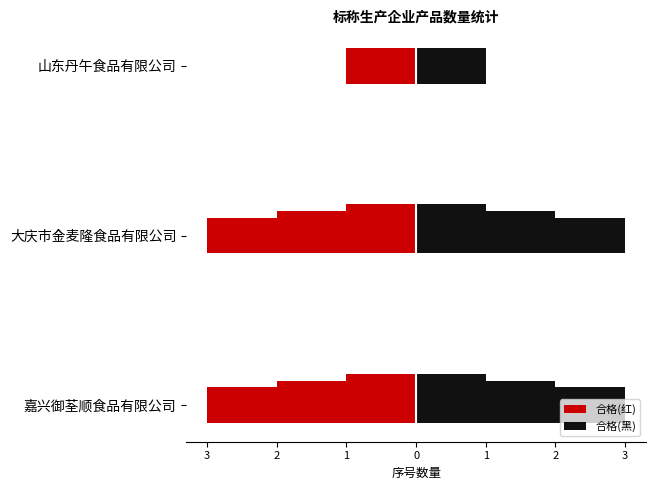

What is the label of the 3rd bar from the right?

嘉兴御荃顺食品有限公司